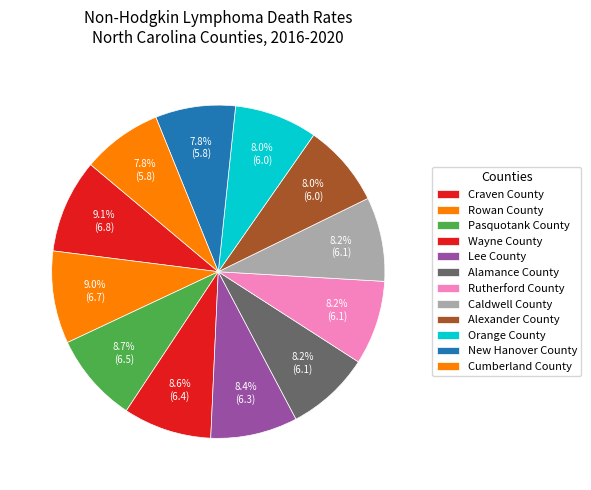

To the nearest percent, what is the combined percentage of Orange County and Cumberland County?

16%